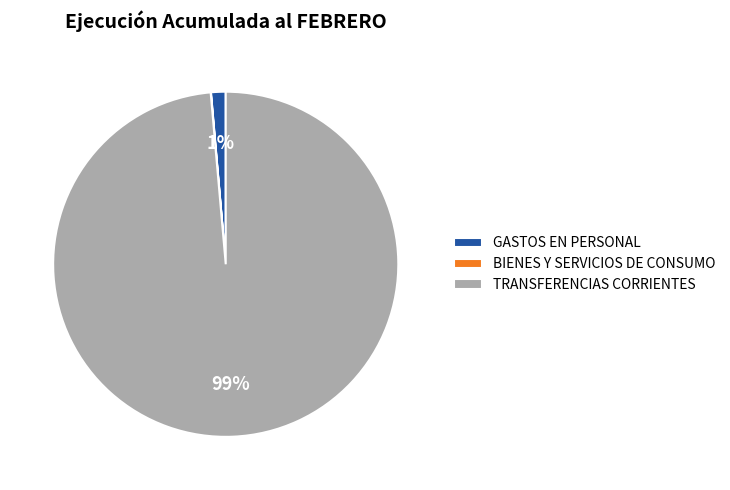

Is it true that TRANSFERENCIAS CORRIENTES is 99% of the pie?

True